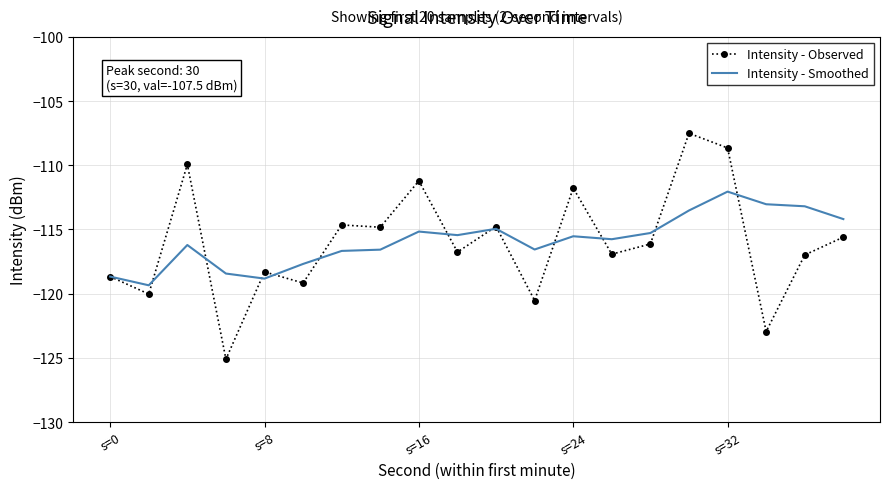

Rank the series by their maximum value, from highest to lowest.

Intensity - Observed, Intensity - Smoothed